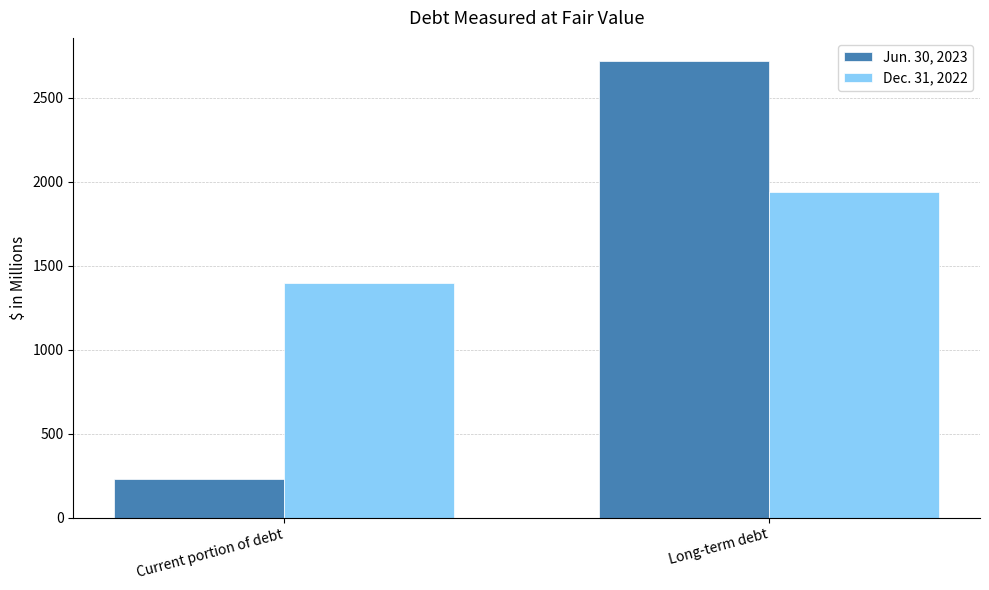

Are the bars grouped side by side (vs. stacked)?

Yes